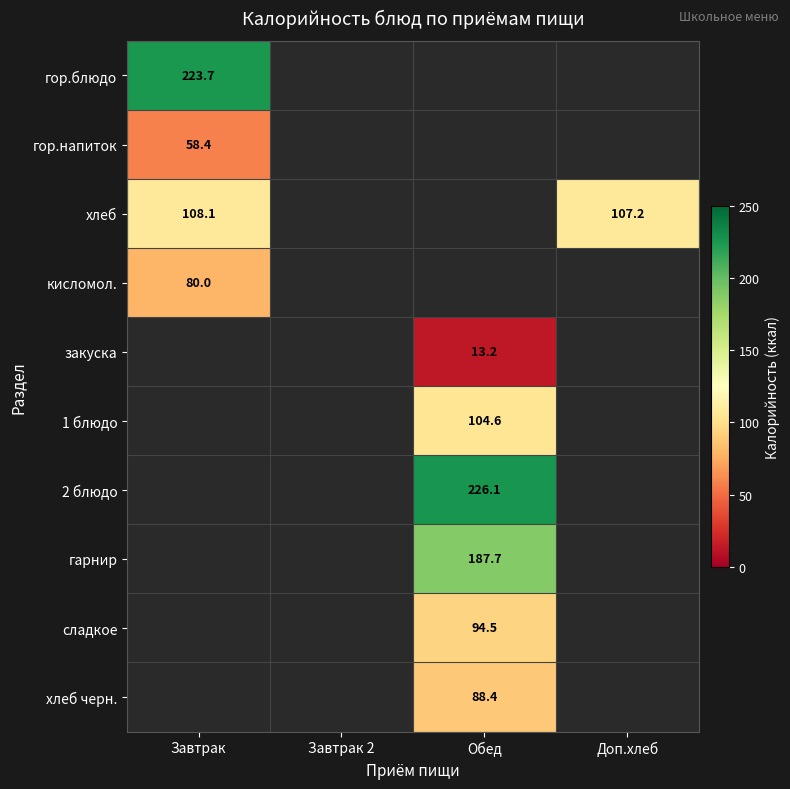

Which label corresponds to the largest value in the chart?

Обед